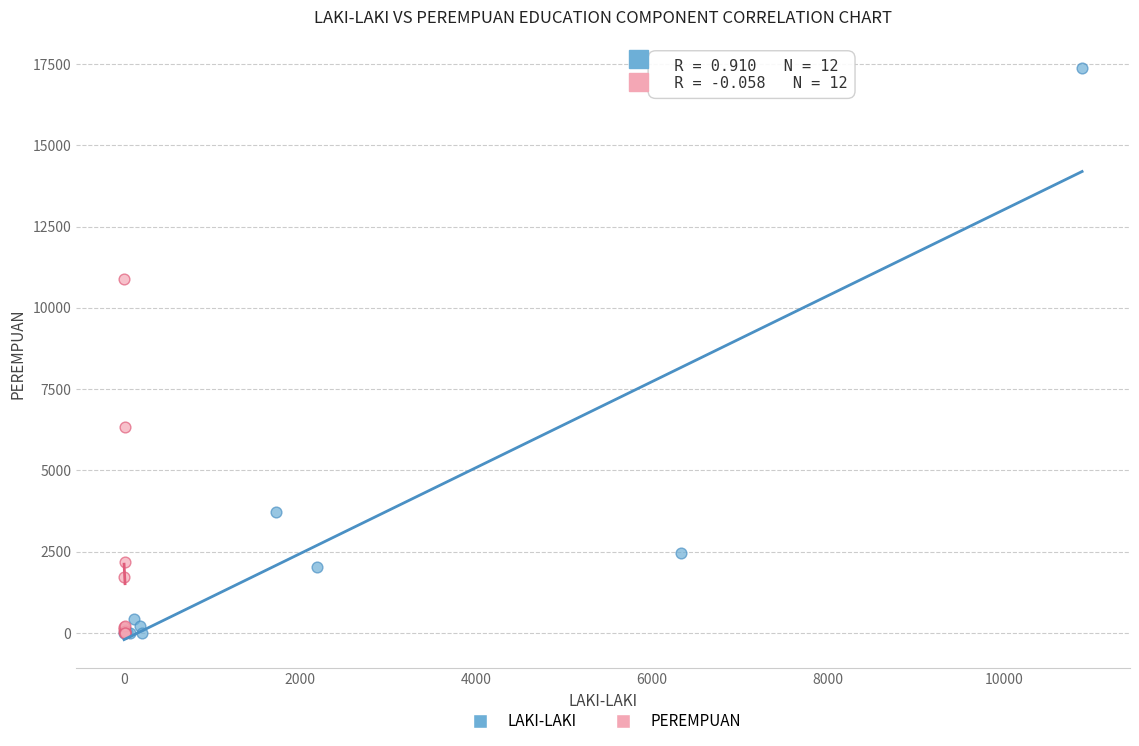

Which series contains the highest Y value?

LAKI-LAKI